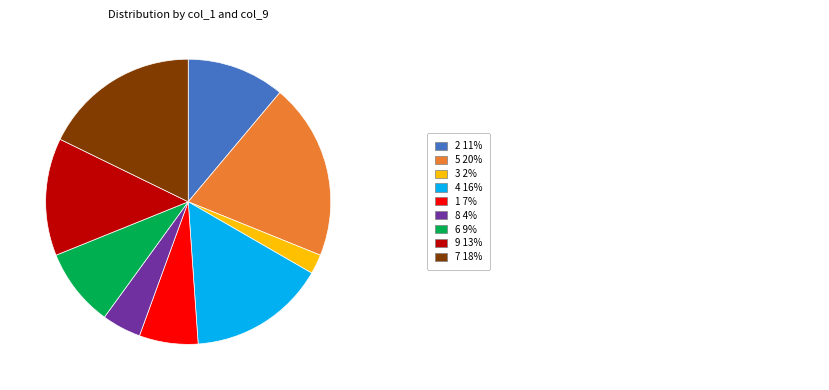

What is the smallest slice in the pie chart?

3